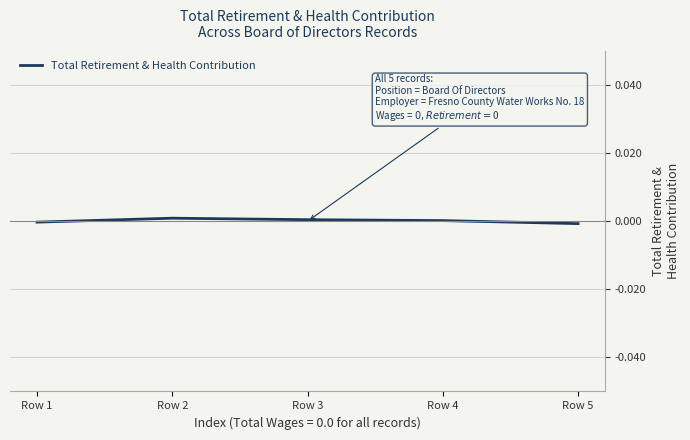

The chart shows a value of 0.0 at Row 4. True or false?

True